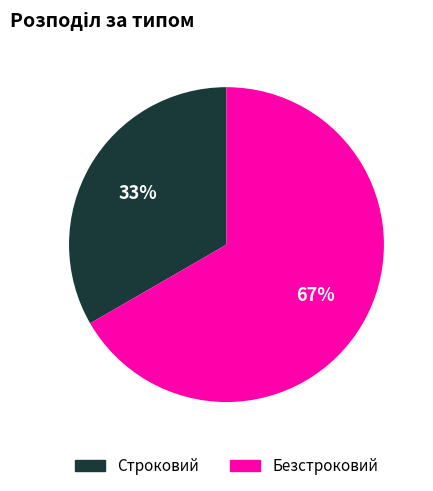

Rank the categories by value from highest to lowest.

Безстроковий, Строковий